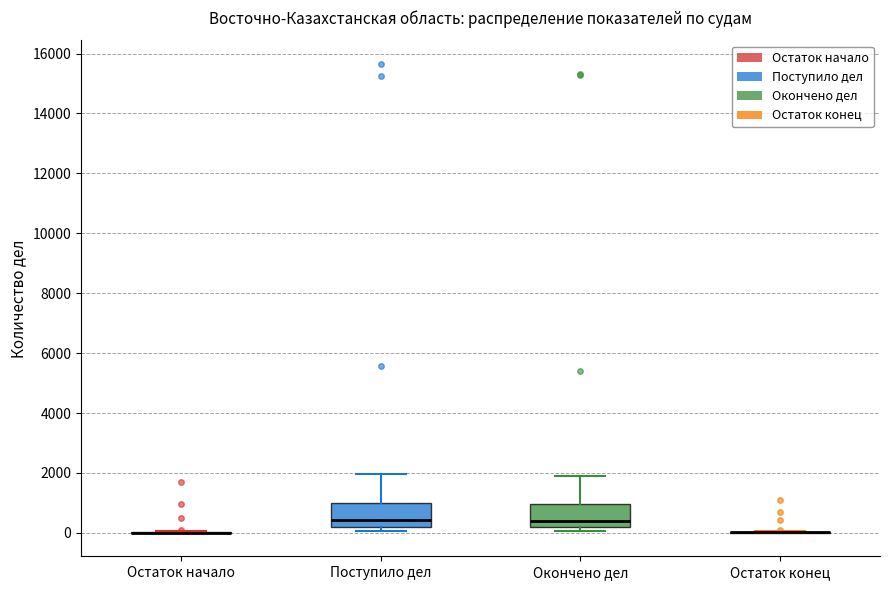

Reading left to right, read every box against the y-axis: the position of its median line, the range the box covers, and the ends of its whiskers. The values are not printed on the chart, so give them approximately, as read against the axis.

Остаток начало: box collapsed to a line at 0, whiskers 0 to 0
Поступило дел: median 400, box 200 to 1000, whiskers 0 to 2000
Окончено дел: median 400, box 200 to 1000, whiskers 0 to 1800
Остаток конец: box collapsed to a line at 0, whiskers 0 to 0